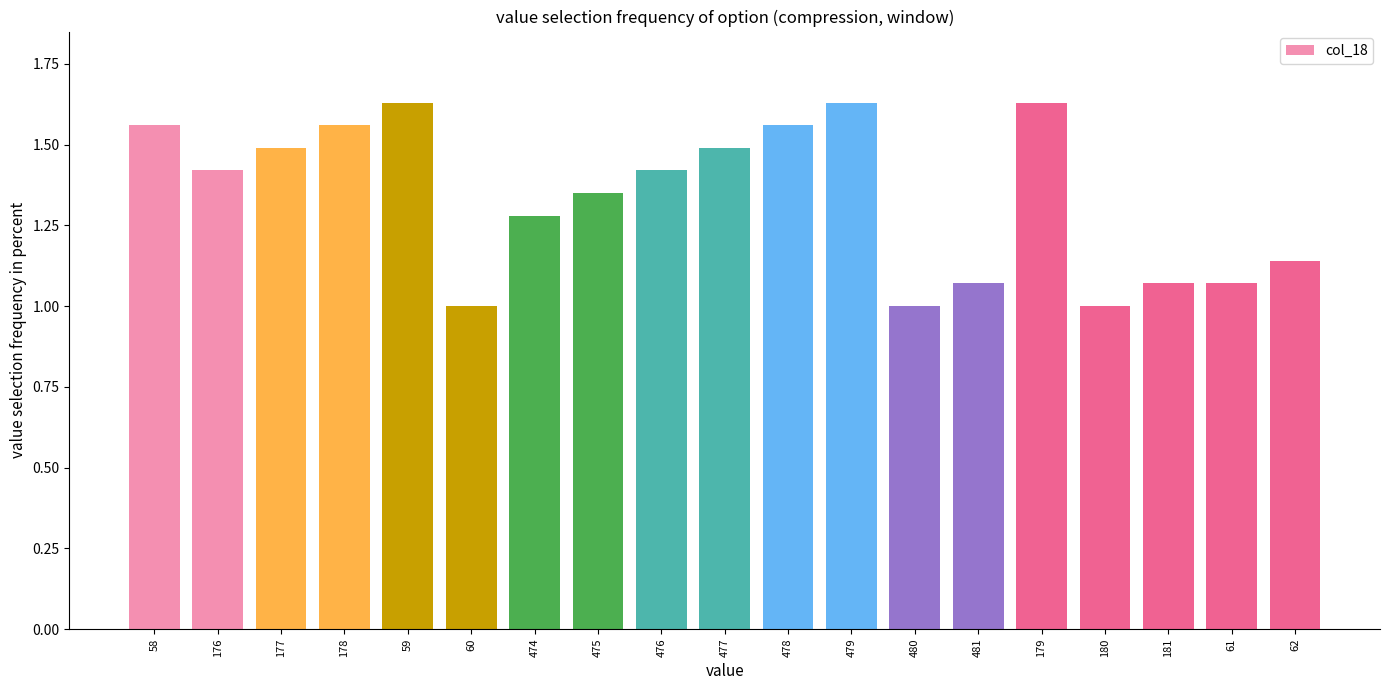

What is the difference between the maximum and second lowest values?

0.6